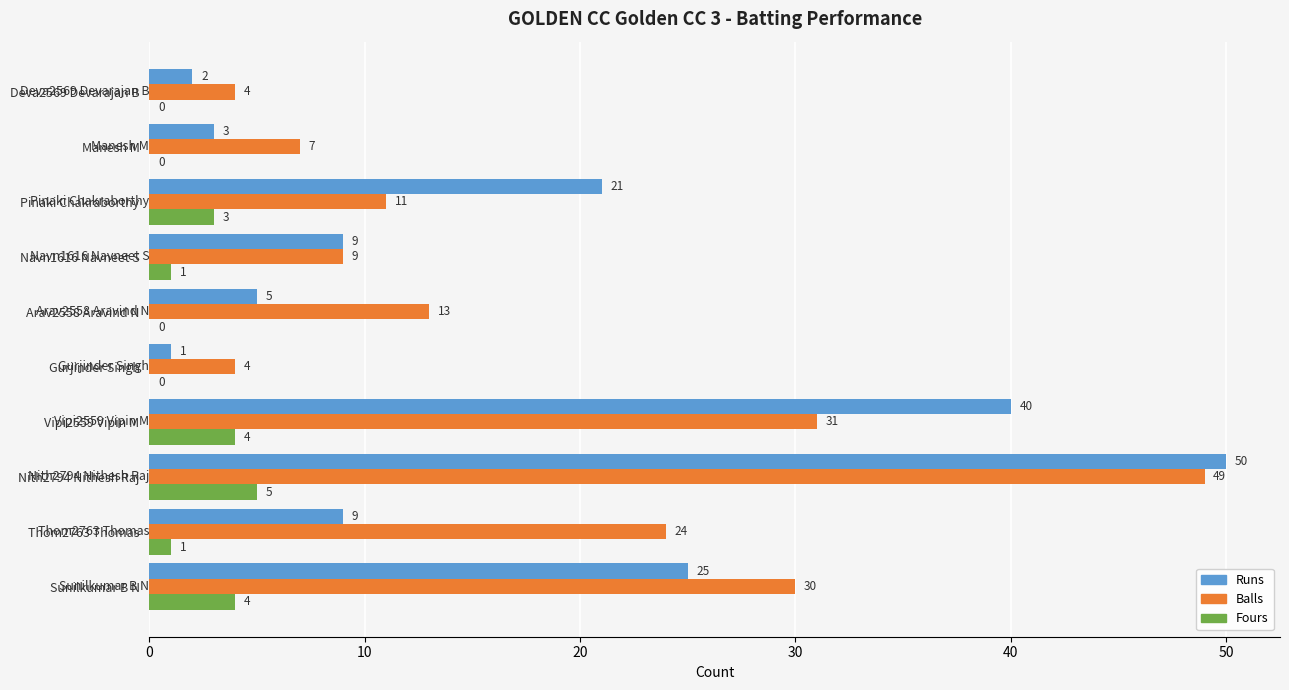

What is the sum of all Fours values?

18